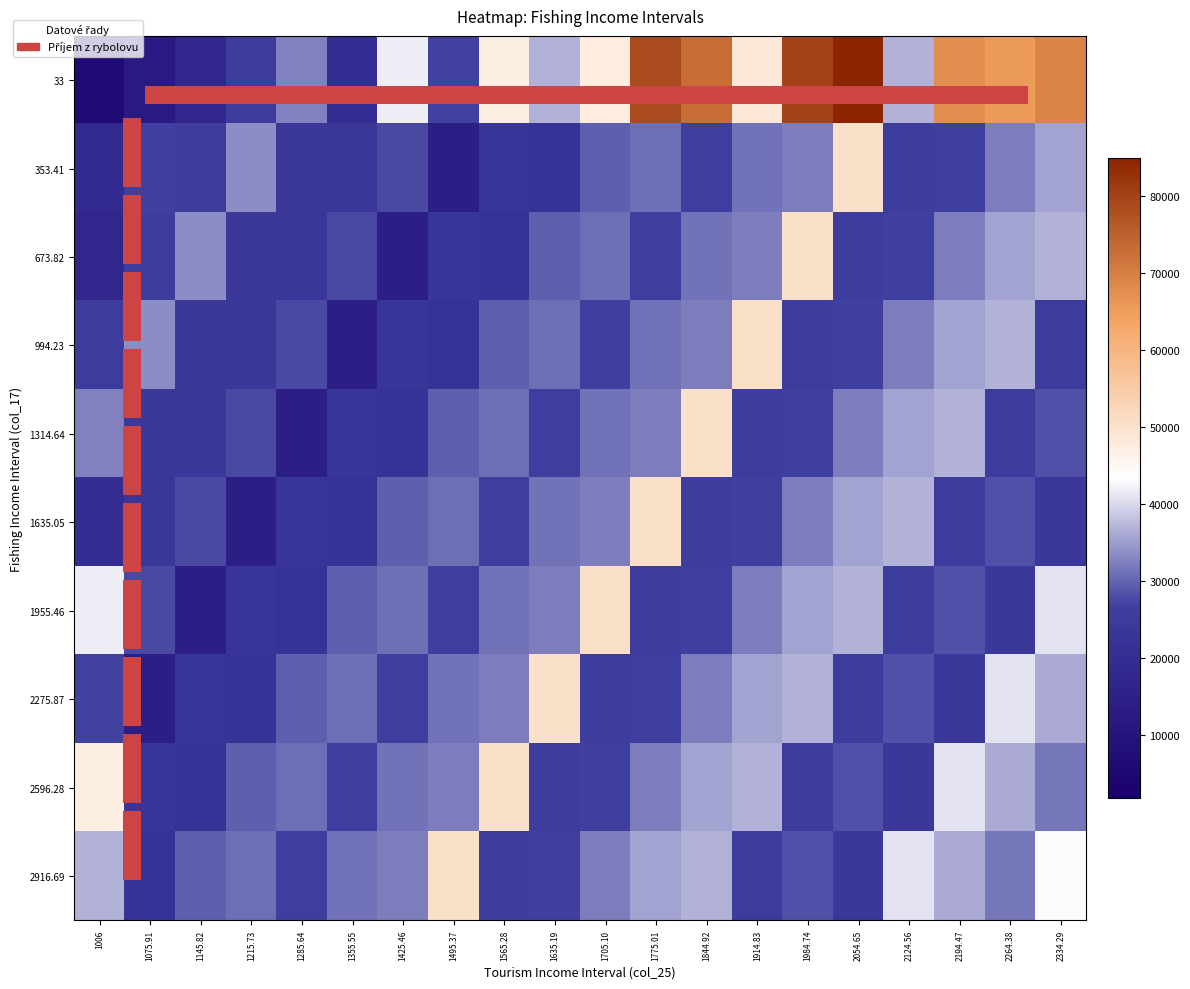

Reading left to right, transcribe all the data shown in this chart.

33: 1006=6416	1075.91=12148	1145.82=16965	1215.73=25456	1285.64=32501	1355.55=19712	1425.46=42027	1495.37=26898	1565.28=47021	1635.19=36788	1705.10=47421	1775.01=78087	1844.92=72719	1914.83=48253	1984.74=79723	2054.65=84834	2124.56=36825	2194.47=67535	2264.38=65695	2334.29=69239
353.41: 1006=18649	1075.91=26771	1145.82=25895	1215.73=33603	1285.64=23864	1355.55=23545	1425.46=27715	1495.37=13688	1565.28=22562	1635.19=21626	1705.10=29498	1775.01=30884	1844.92=26336	1914.83=31244	1984.74=32340	2054.65=50260	2124.56=25813	2194.47=26786	2264.38=32286	2334.29=35493
673.82: 1006=16965	1075.91=25895	1145.82=33603	1215.73=23864	1285.64=23545	1355.55=27715	1425.46=13688	1495.37=22562	1565.28=21626	1635.19=29498	1705.10=30884	1775.01=26336	1844.92=31244	1914.83=32340	1984.74=50260	2054.65=25813	2124.56=26786	2194.47=32286	2264.38=35493	2334.29=36767
994.23: 1006=25456	1075.91=33603	1145.82=23864	1215.73=23545	1285.64=27715	1355.55=13688	1425.46=22562	1495.37=21626	1565.28=29498	1635.19=30884	1705.10=26336	1775.01=31244	1844.92=32340	1914.83=50260	1984.74=25813	2054.65=26786	2124.56=32286	2194.47=35493	2264.38=36767	2334.29=25020
1314.64: 1006=32501	1075.91=23864	1145.82=23545	1215.73=27715	1285.64=13688	1355.55=22562	1425.46=21626	1495.37=29498	1565.28=30884	1635.19=26336	1705.10=31244	1775.01=32340	1844.92=50260	1914.83=25813	1984.74=26786	2054.65=32286	2124.56=35493	2194.47=36767	2264.38=25020	2334.29=28384
1635.05: 1006=19712	1075.91=23545	1145.82=27715	1215.73=13688	1285.64=22562	1355.55=21626	1425.46=29498	1495.37=30884	1565.28=26336	1635.19=31244	1705.10=32340	1775.01=50260	1844.92=25813	1914.83=26786	1984.74=32286	2054.65=35493	2124.56=36767	2194.47=25020	2264.38=28384	2334.29=23831
1955.46: 1006=42027	1075.91=27715	1145.82=13688	1215.73=22562	1285.64=21626	1355.55=29498	1425.46=30884	1495.37=26336	1565.28=31244	1635.19=32340	1705.10=50260	1775.01=25813	1844.92=26786	1914.83=32286	1984.74=35493	2054.65=36767	2124.56=25020	2194.47=28384	2264.38=23831	2334.29=40810
2275.87: 1006=26898	1075.91=13688	1145.82=22562	1215.73=21626	1285.64=29498	1355.55=30884	1425.46=26336	1495.37=31244	1565.28=32340	1635.19=50260	1705.10=25813	1775.01=26786	1844.92=32286	1914.83=35493	1984.74=36767	2054.65=25020	2124.56=28384	2194.47=23831	2264.38=40810	2334.29=36203
2596.28: 1006=47021	1075.91=22562	1145.82=21626	1215.73=29498	1285.64=30884	1355.55=26336	1425.46=31244	1495.37=32340	1565.28=50260	1635.19=25813	1705.10=26786	1775.01=32286	1844.92=35493	1914.83=36767	1984.74=25020	2054.65=28384	2124.56=23831	2194.47=40810	2264.38=36203	2334.29=31506
2916.69: 1006=36788	1075.91=21626	1145.82=29498	1215.73=30884	1285.64=26336	1355.55=31244	1425.46=32340	1495.37=50260	1565.28=25813	1635.19=26786	1705.10=32286	1775.01=35493	1844.92=36767	1914.83=25020	1984.74=28384	2054.65=23831	2124.56=40810	2194.47=36203	2264.38=31506	2334.29=43822